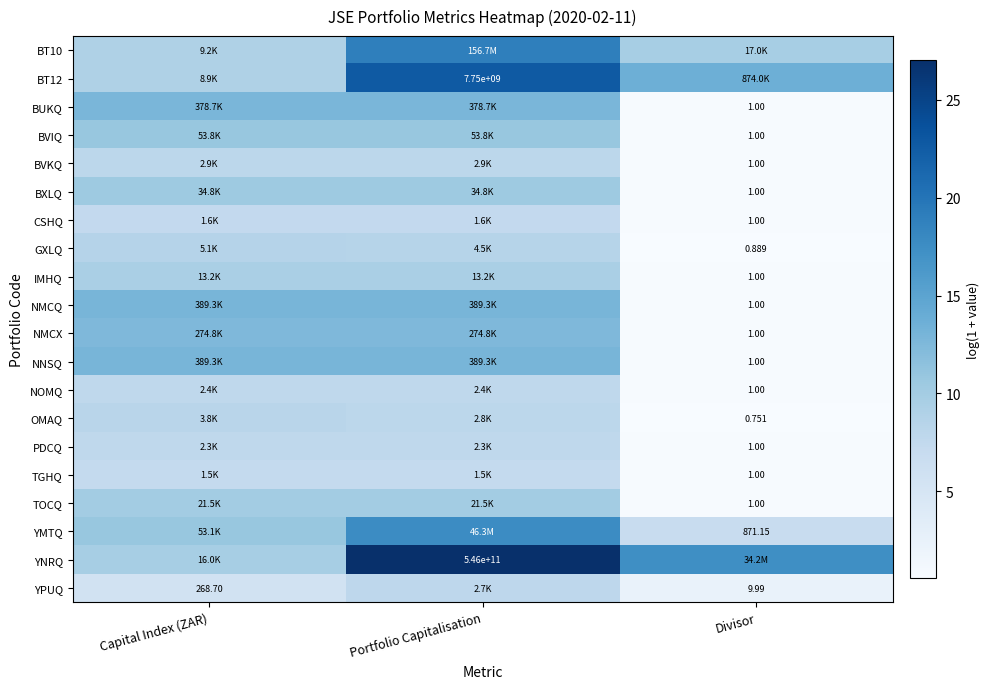

Is it true that IMHQ equals 0.2 at Divisor?

False